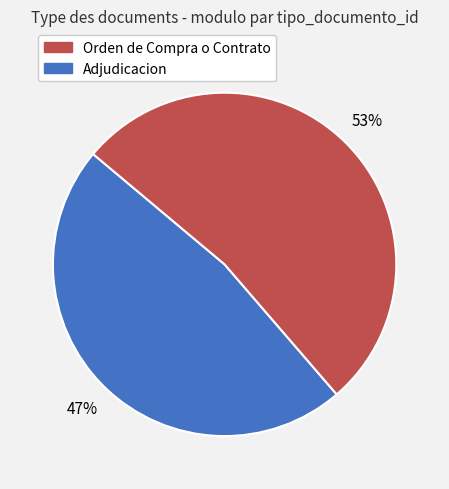

To the nearest percent, what is the average slice percentage?

50%